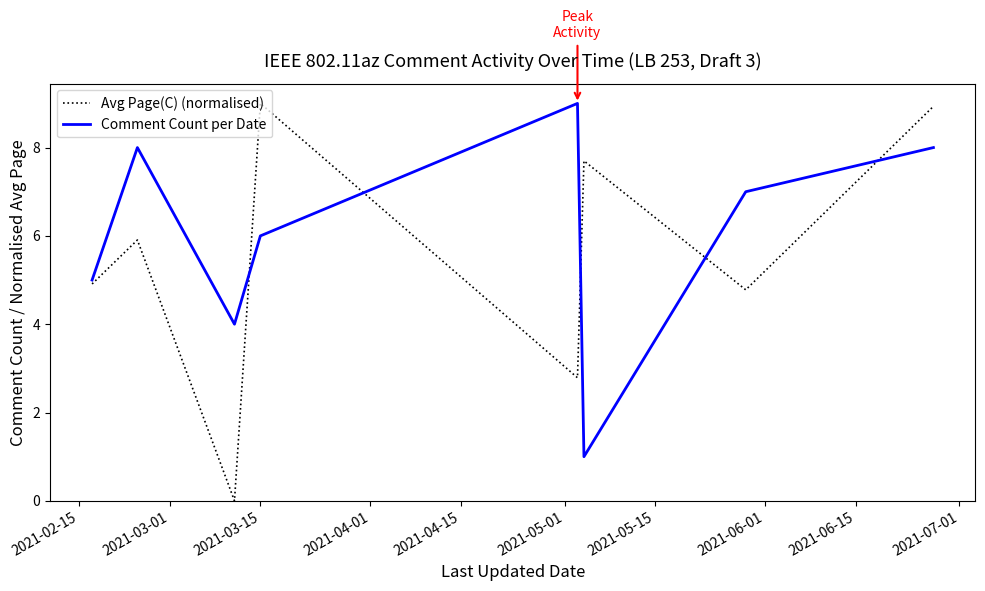

Which series has the largest total across all categories?

Comment Count per Date